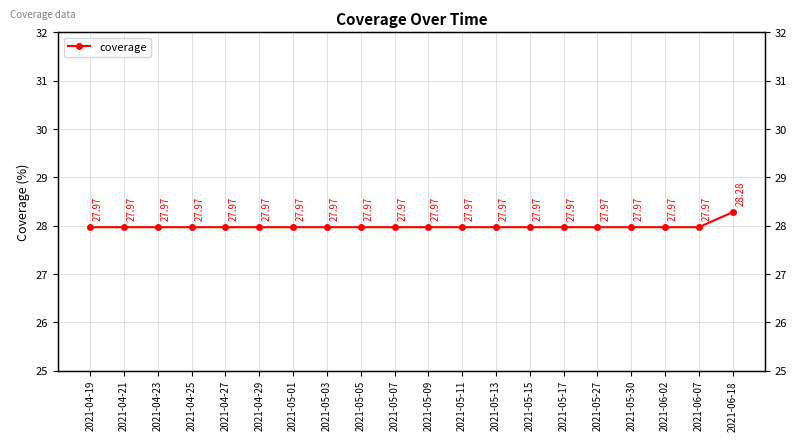

Reading left to right, extract all data points from this chart.

28.0	28.0	28.0	28.0	28.0	28.0	28.0	28.0	28.0	28.0	28.0	28.0	28.0	28.0	28.0	28.0	28.0	28.0	28.0	28.3